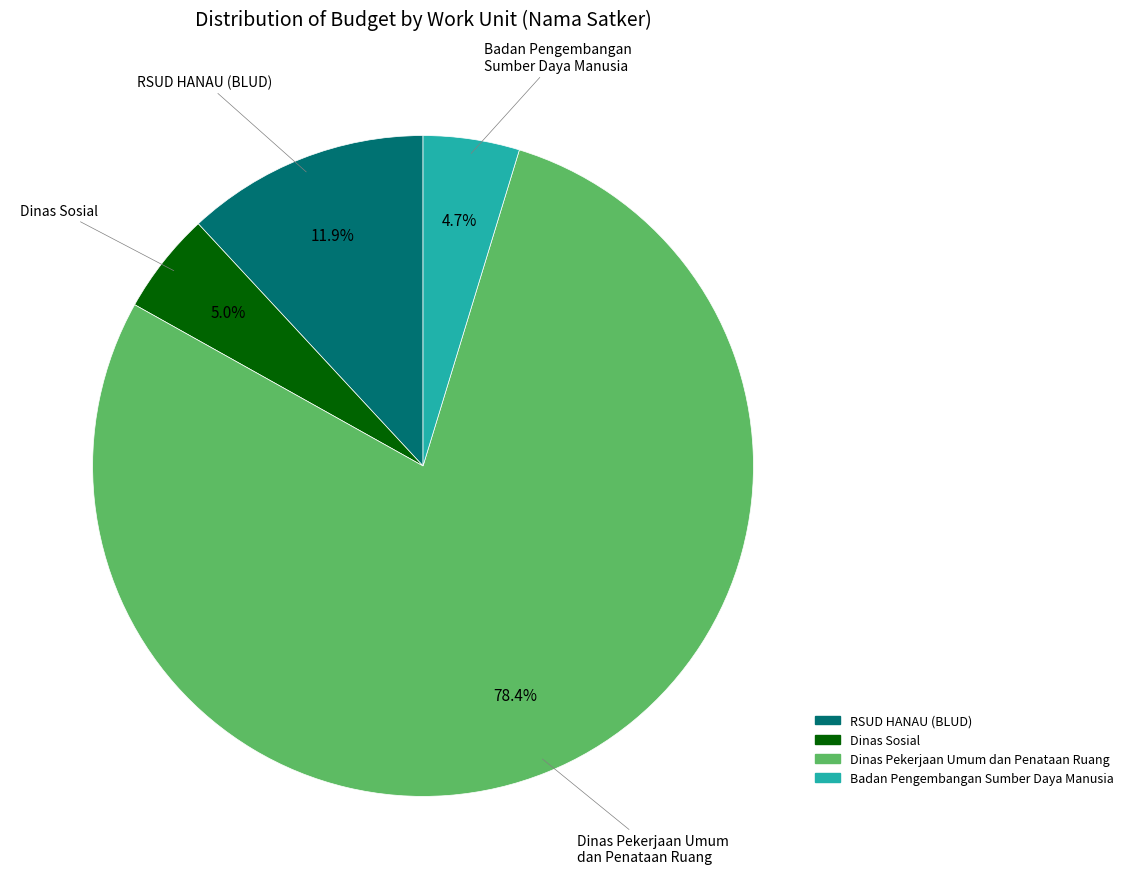

Is there a majority slice in this chart?

Yes